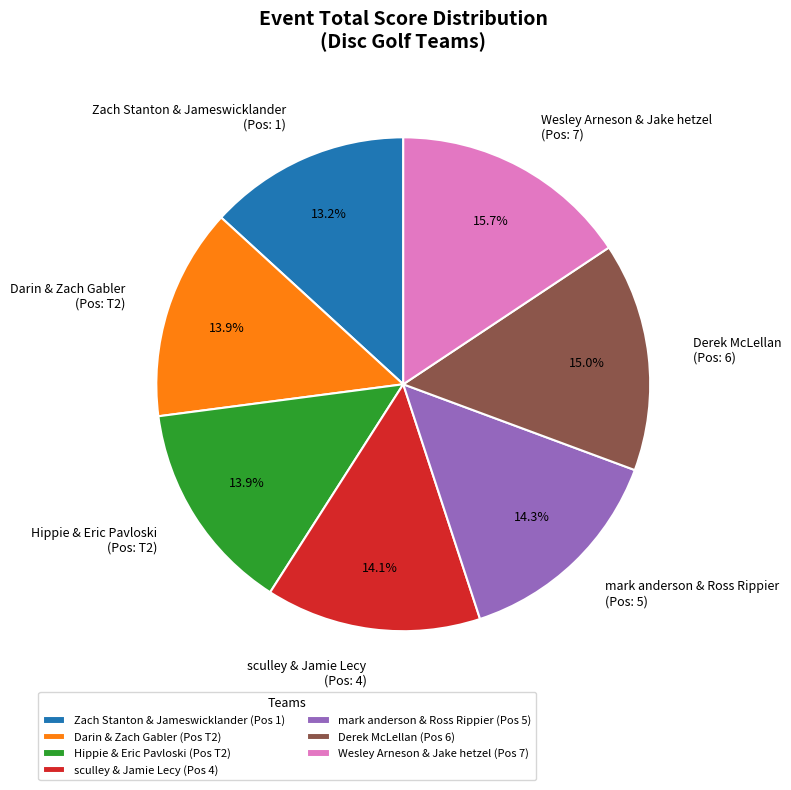

Between Wesley Arneson & Jake hetzel (Pos: 7) and sculley & Jamie Lecy (Pos: 4), which is larger?

Wesley Arneson & Jake hetzel (Pos: 7)